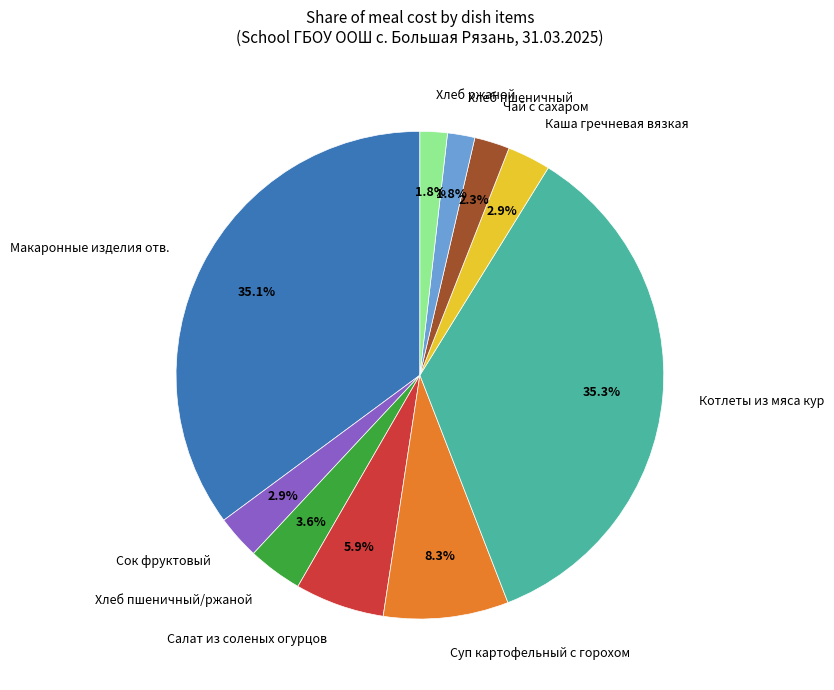

Combined, do Хлеб пшеничный/ржаной and Сок фруктовый account for over 50%?

No